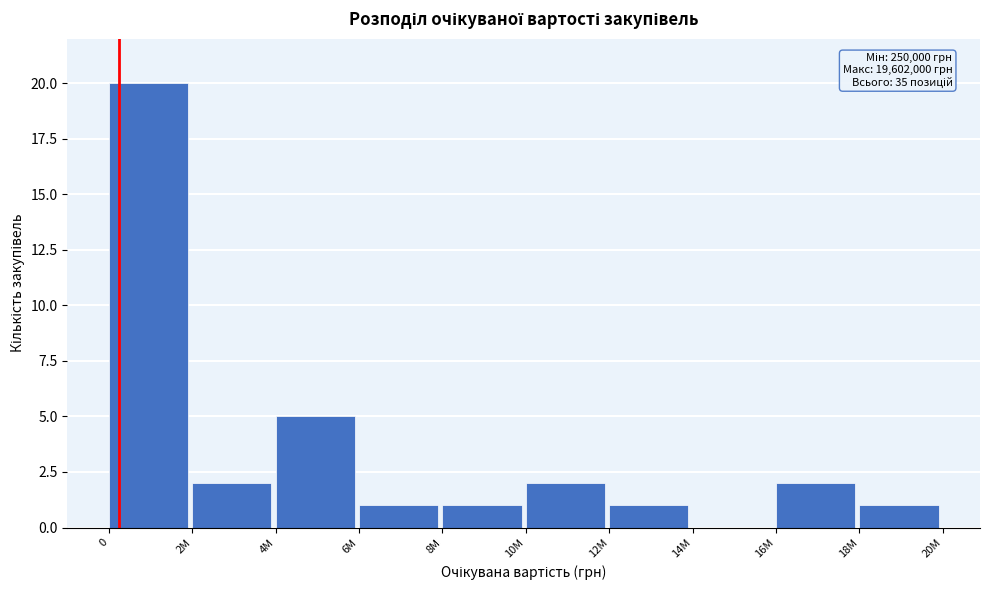

Reading right to left, list all the values displayed in this chart.

18M=1	16M=2	14M=0	12M=1	10M=2	8M=1	6M=1	4M=5	2M=2	0=20